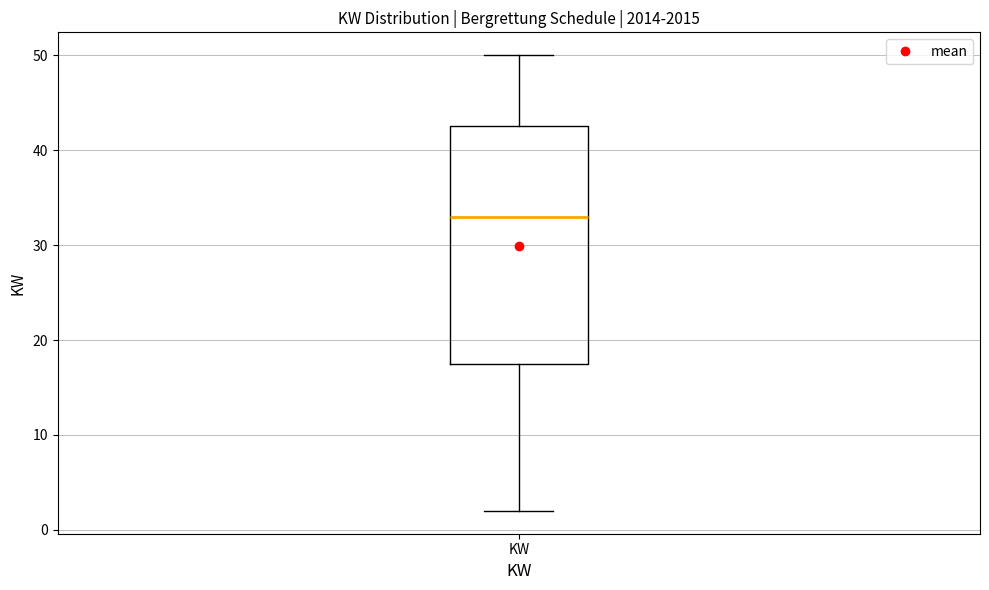

Transcribe this box plot: give where the median line is, the range the box spans, and where the two whiskers end, as read against the y-axis. The values are not printed on the chart, so give them approximately, as read against the axis.

median 33, box 18 to 43, whiskers 2 to 50